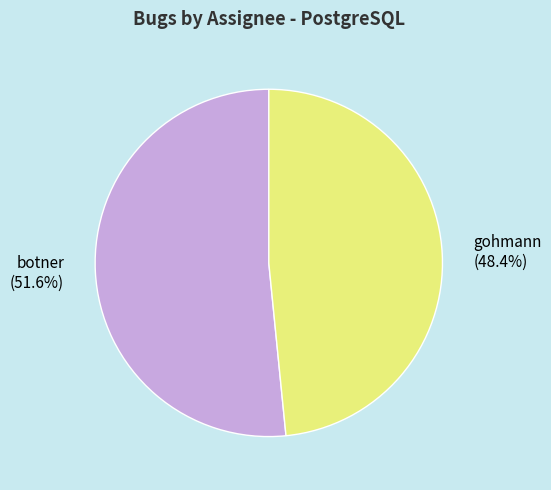

To the nearest percent, what is the average slice percentage?

50%